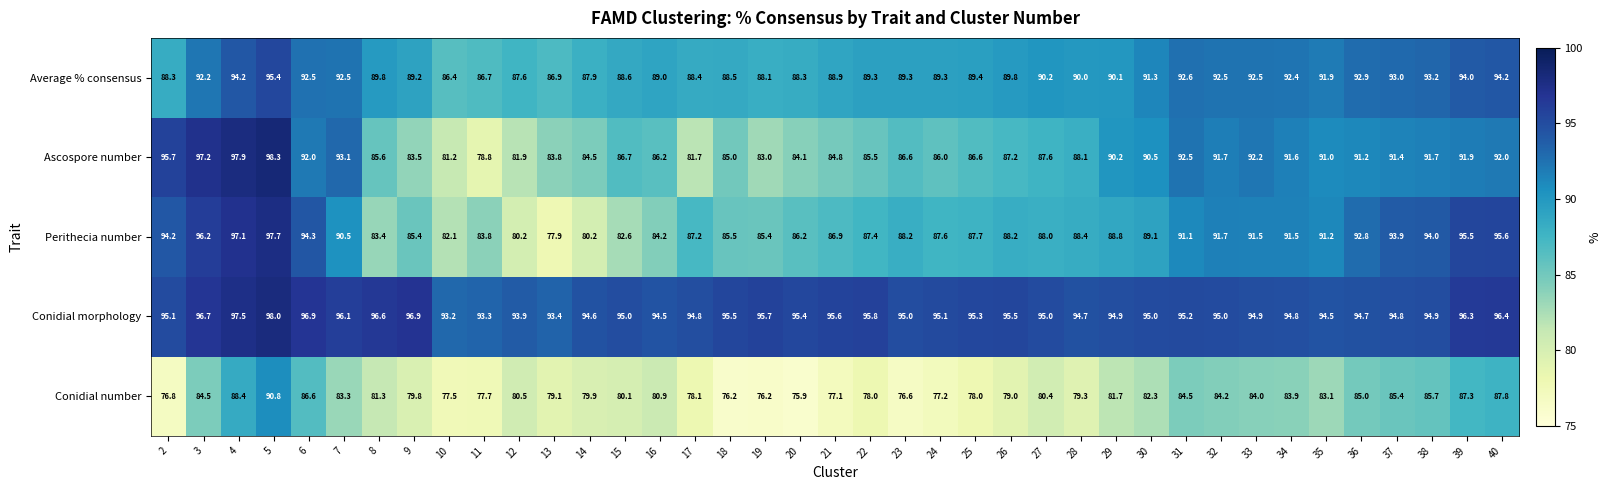

Which category has the lowest value in the Conidial number series?

20